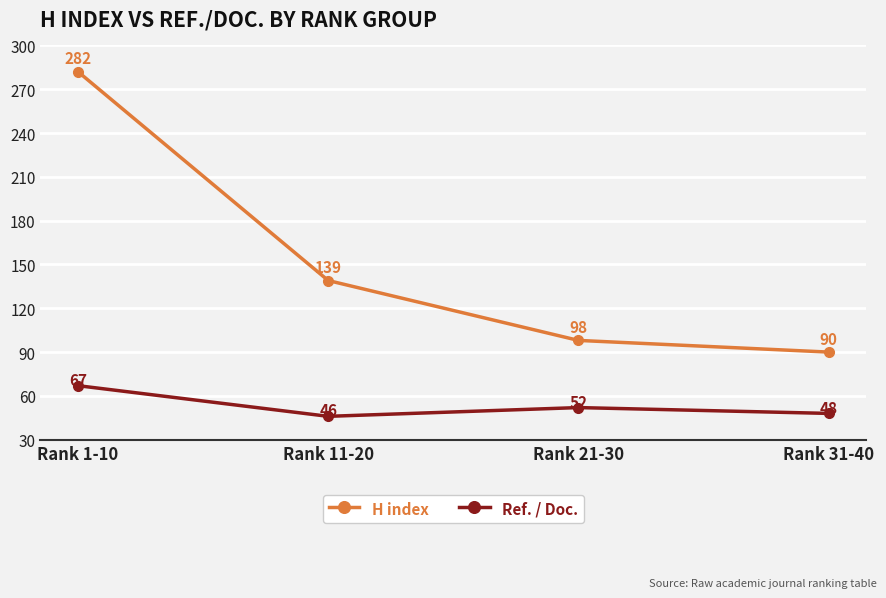

What is the value of the H index point at the 1st from the left?

282